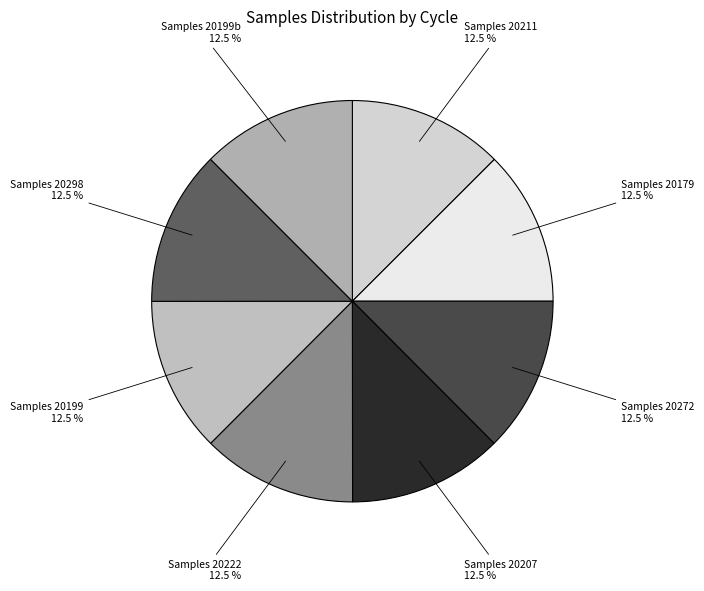

Which category has the smallest portion of the pie?

28 (20207)